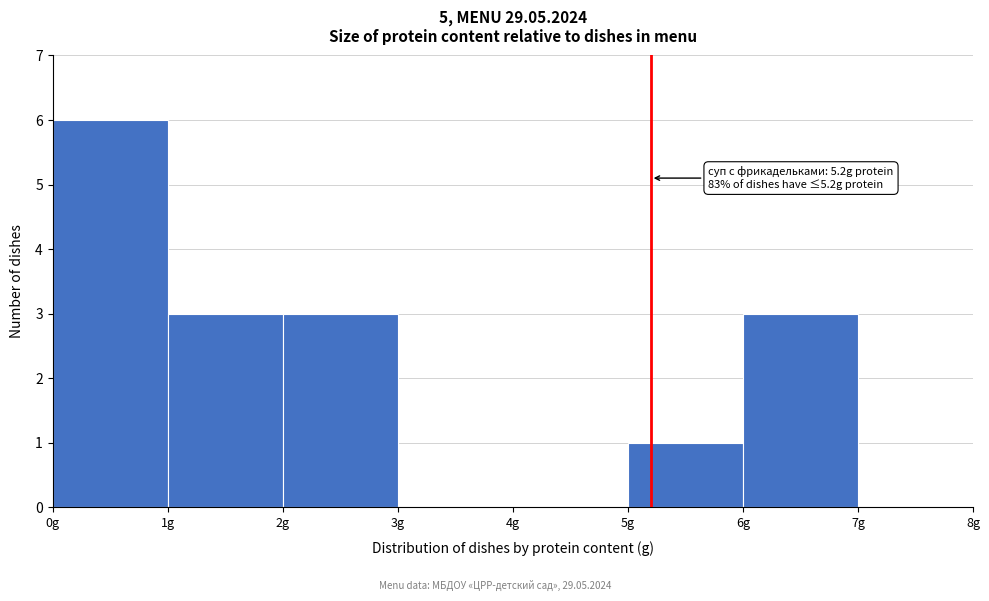

Over which range of the x-axis is the bar tallest?

0 to 1